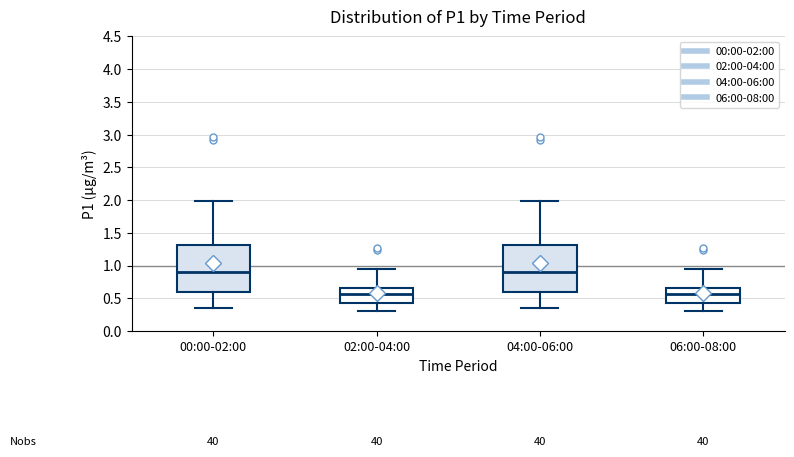

Where is the upper edge of the box for 06:00-08:00 on the y-axis? The values are not printed on the chart, so give them approximately, as read against the axis.

0.65